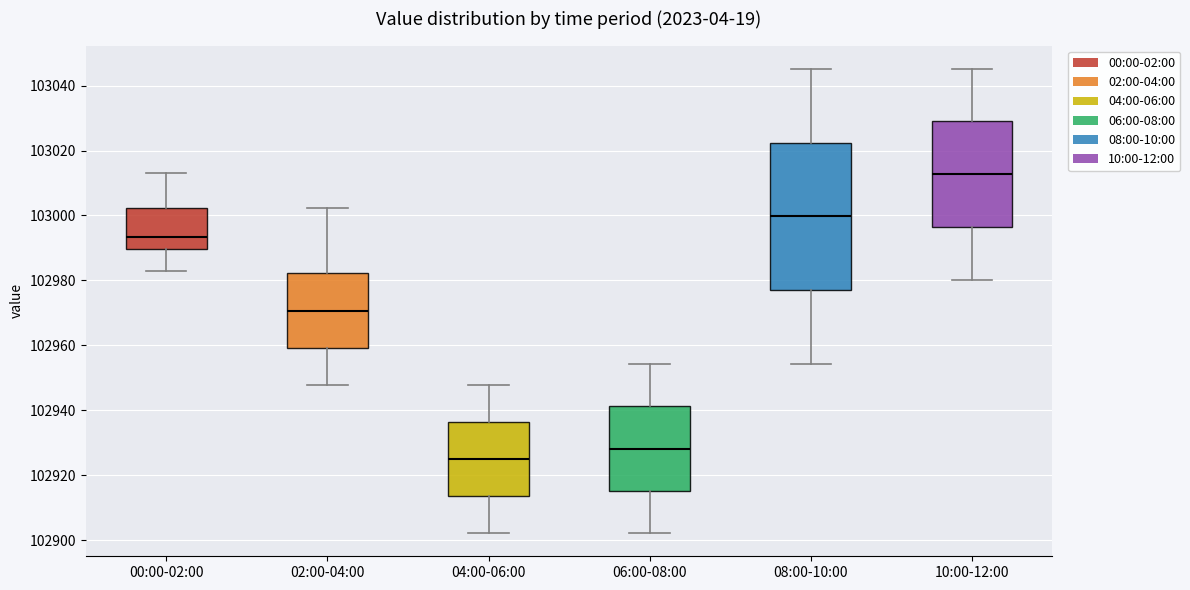

Which box's median line is the lowest?

04:00-06:00